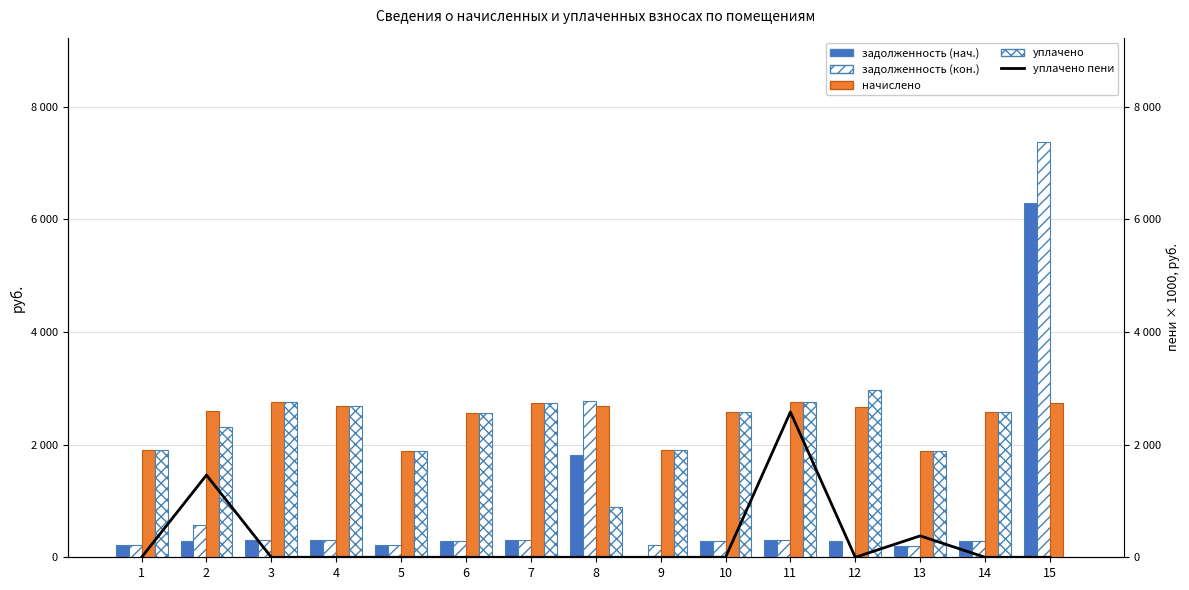

Reading left to right, list all the values displayed in this chart.

задолженность (нач.): 1=211.8	2=288.8	3=305.7	4=298.1	5=209.8	6=285.7	7=305.0	8=1823.7	9=0.0	10=286.4	11=306.4	12=297.4	13=208.7	14=286.4	15=6283.5
задолженность (кон.): 1=211.8	2=576.8	3=305.7	4=298.1	5=209.8	6=285.7	7=305.0	8=2767.5	9=211.1	10=286.4	11=306.4	12=0.0	13=209.1	14=286.4	15=7382.4
начислено: 1=1906.5	2=2595.8	3=2751.0	4=2682.7	5=1887.8	6=2570.9	7=2744.8	8=2682.7	9=1900.3	10=2577.2	11=2757.2	12=2676.5	13=1881.6	14=2577.2	15=2738.6
уплачено: 1=1906.5	2=2307.2	3=2751.0	4=2682.7	5=1887.8	6=2570.9	7=2744.8	8=894.2	9=1900.3	10=2577.2	11=2757.2	12=2973.9	13=1881.2	14=2577.2	15=0.0
уплачено пени: 1=0.0	2=1460.0	3=0.0	4=0.0	5=0.0	6=0.0	7=0.0	8=0.0	9=0.0	10=0.0	11=2580.0	12=0.0	13=380.0	14=0.0	15=0.0